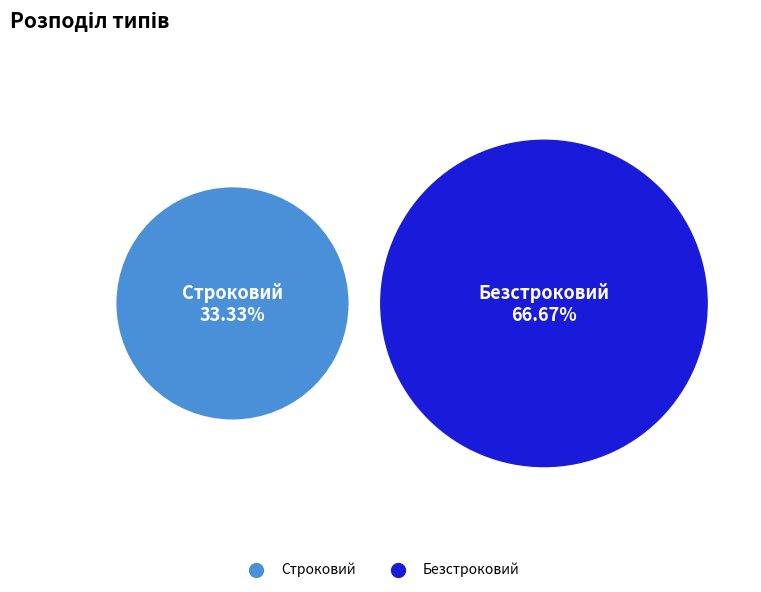

What is the total percentage of Строковий and Безстроковий?

100.0%